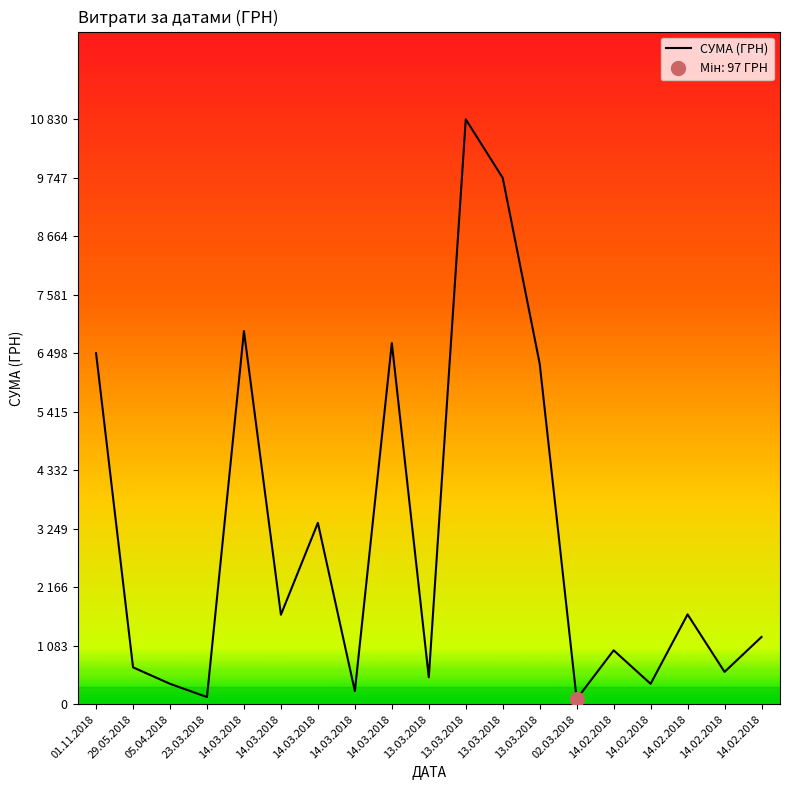

Where is the first local minimum?

23.03.2018